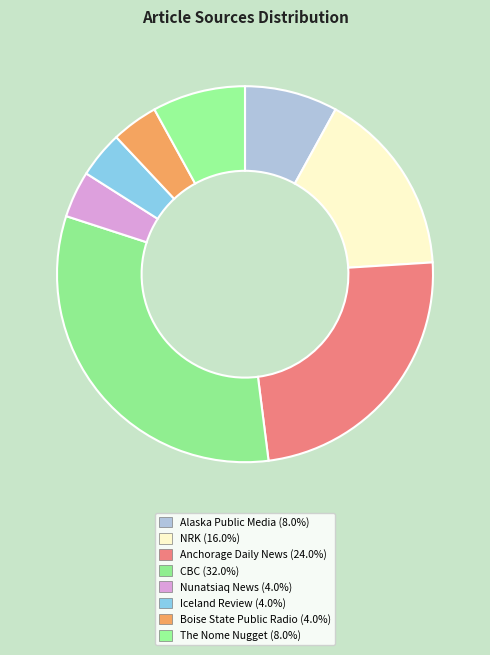

Rank the categories by value from highest to lowest.

CBC, Anchorage Daily News, NRK, Alaska Public Media, The Nome Nugget, Nunatsiaq News, Iceland Review, Boise State Public Radio